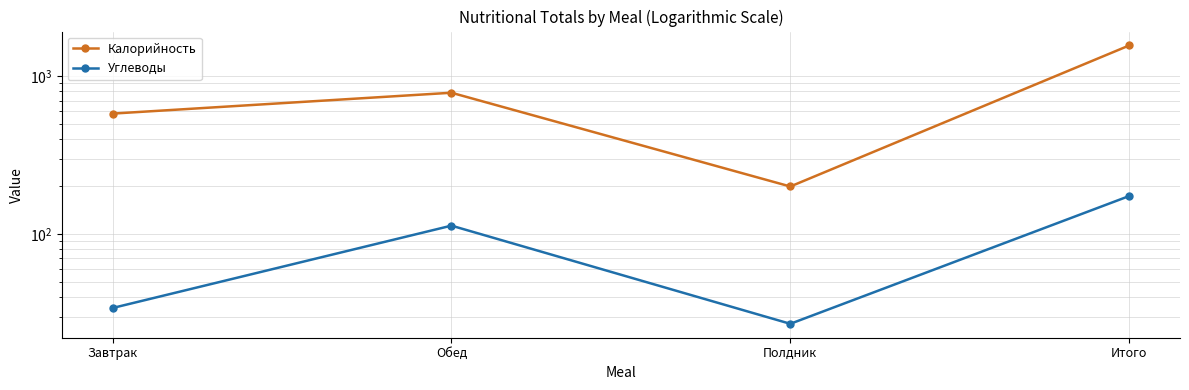

What is the value of the Калорийность point at the 4th from the left?

1564